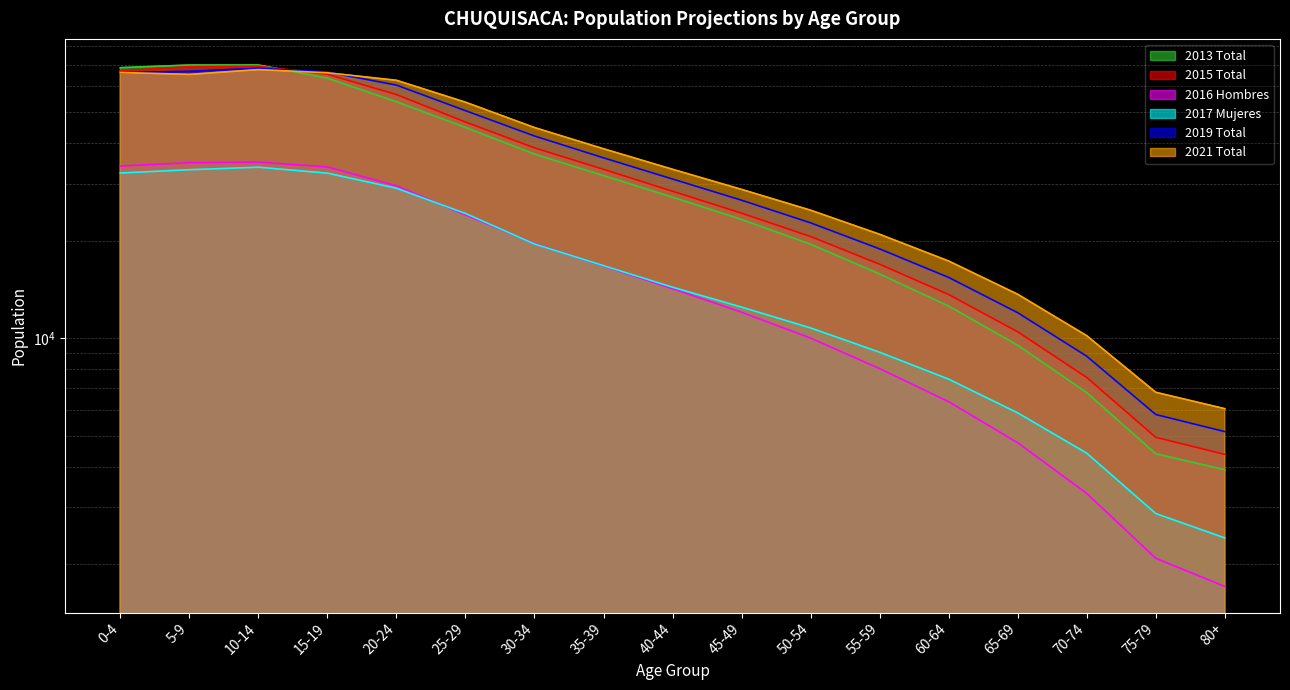

At which category does the chart reach its minimum across all series?

80+